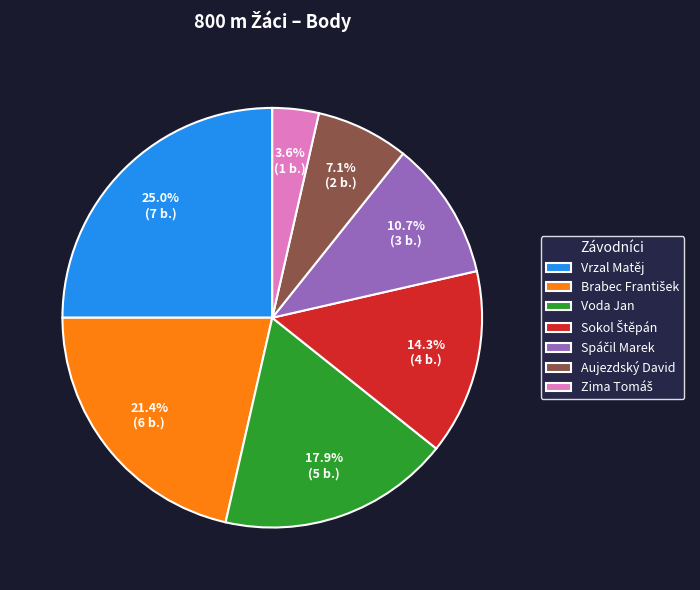

Which slice is the largest?

Vrzal Matěj